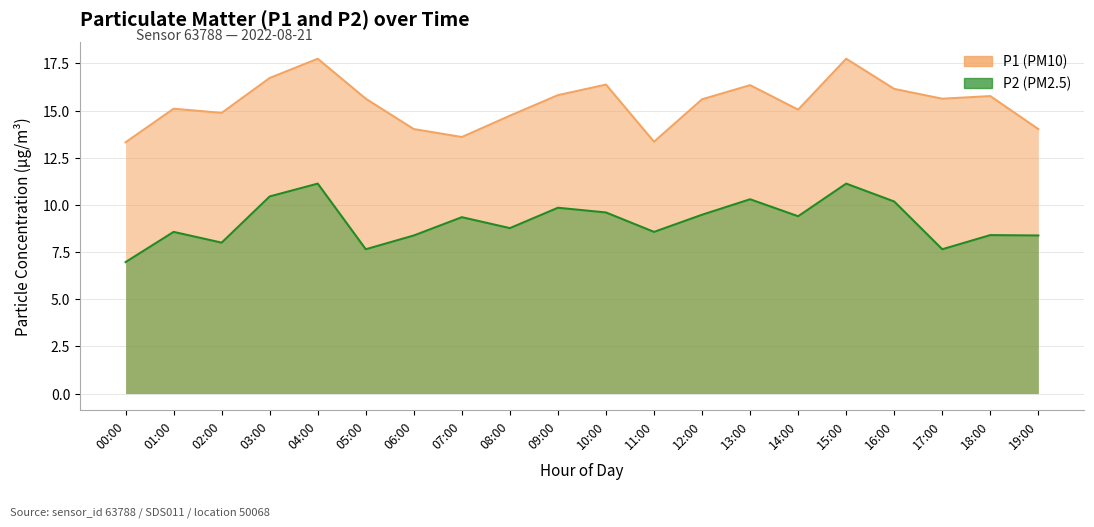

What is the label of the 12th point from the right?

08:00